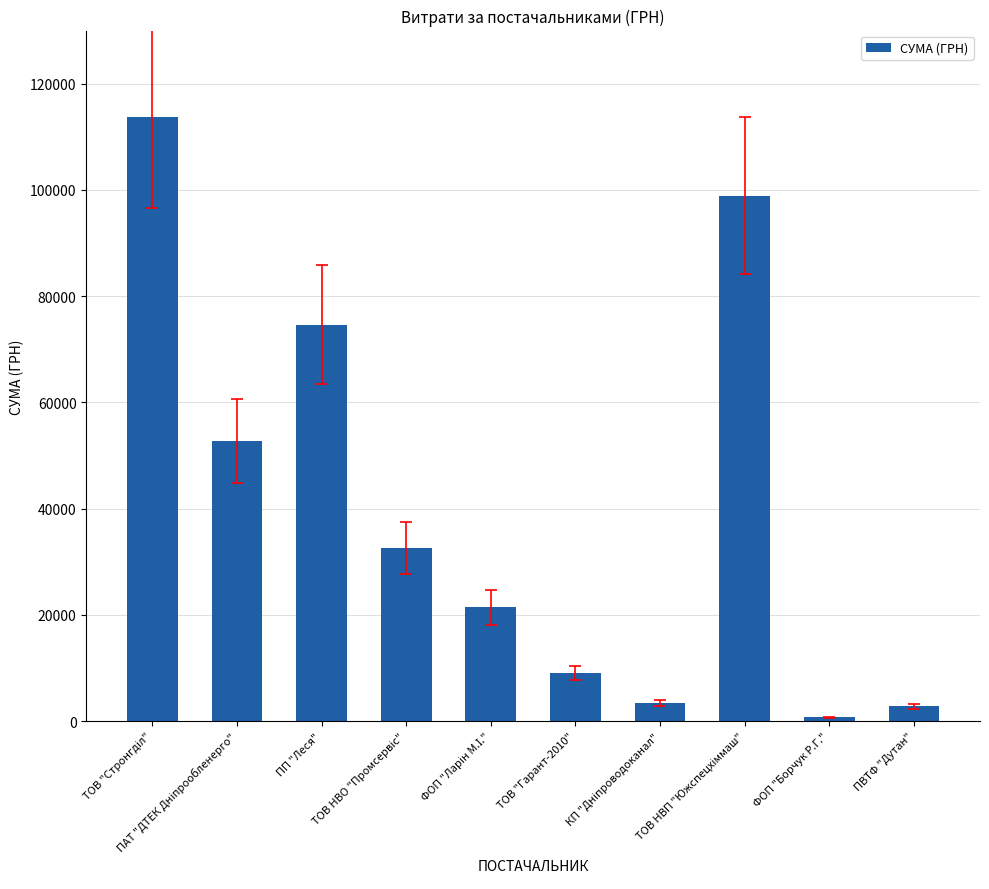

What is the greatest value displayed?

113660.0